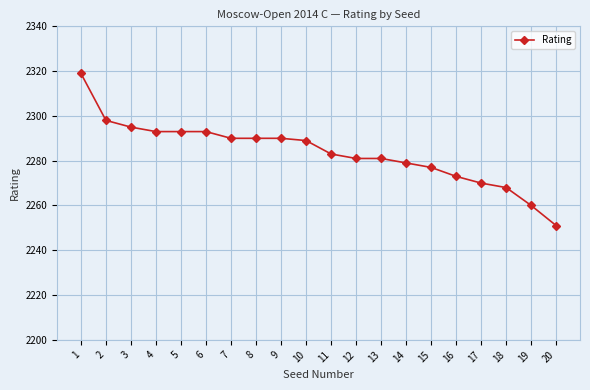

Reading left to right, what are all the values shown in this chart?

1=2319	2=2298	3=2295	4=2293	5=2293	6=2293	7=2290	8=2290	9=2290	10=2289	11=2283	12=2281	13=2281	14=2279	15=2277	16=2273	17=2270	18=2268	19=2260	20=2251